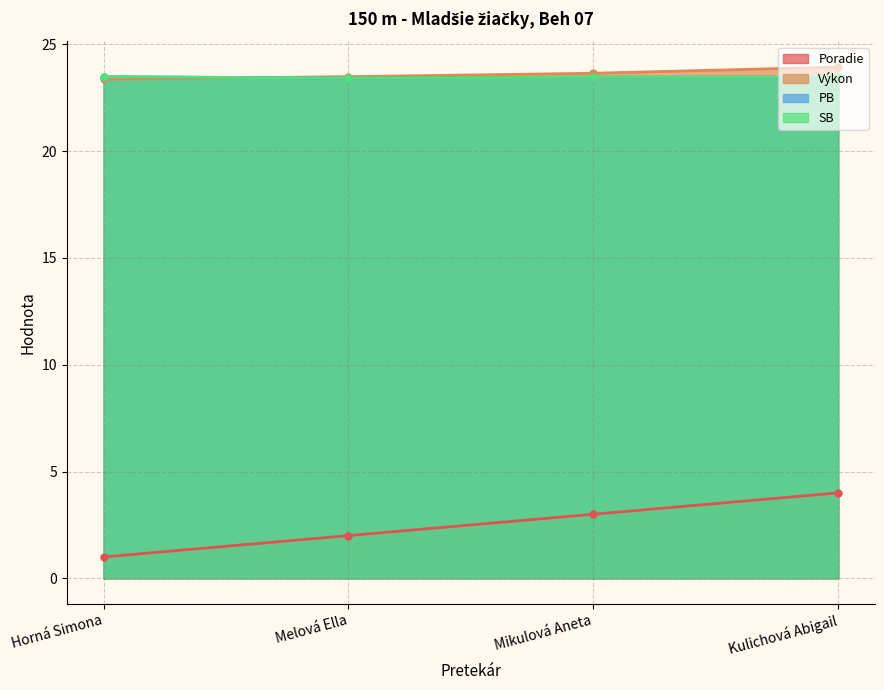

Count the SB values in the range 23 to 24.

4